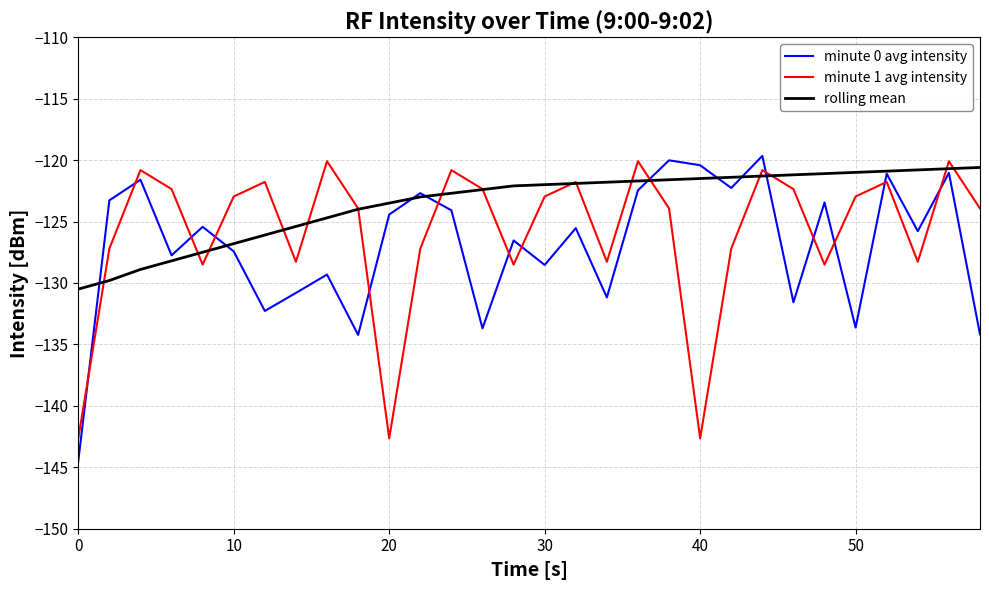

What is the average value of the minute 0 avg intensity series?

-127.0